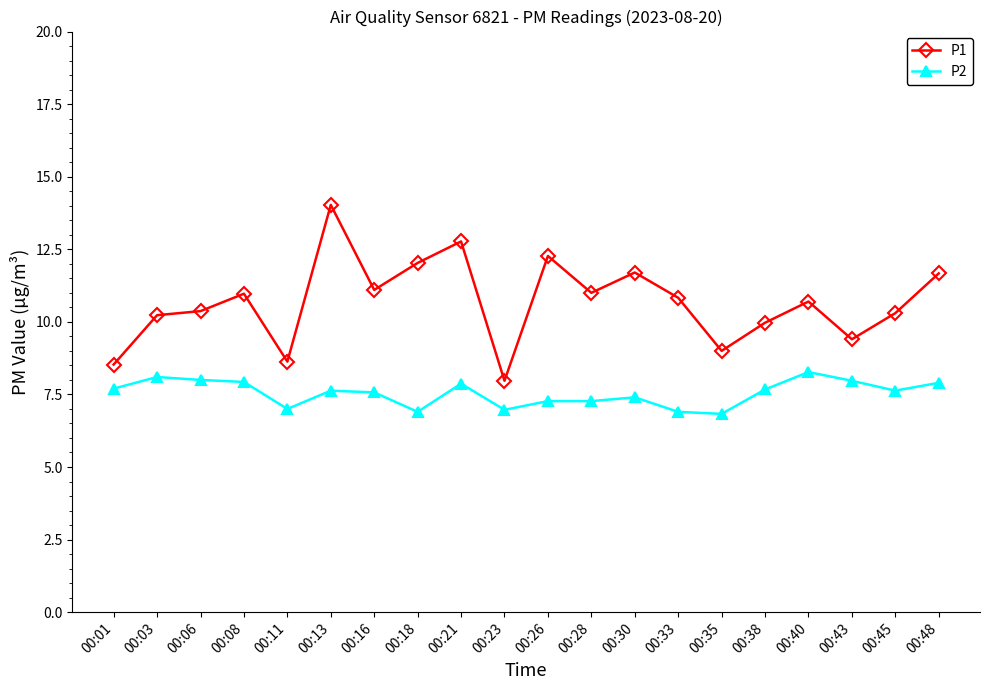

Which series changed the most between 00:01 and 00:26?

P1